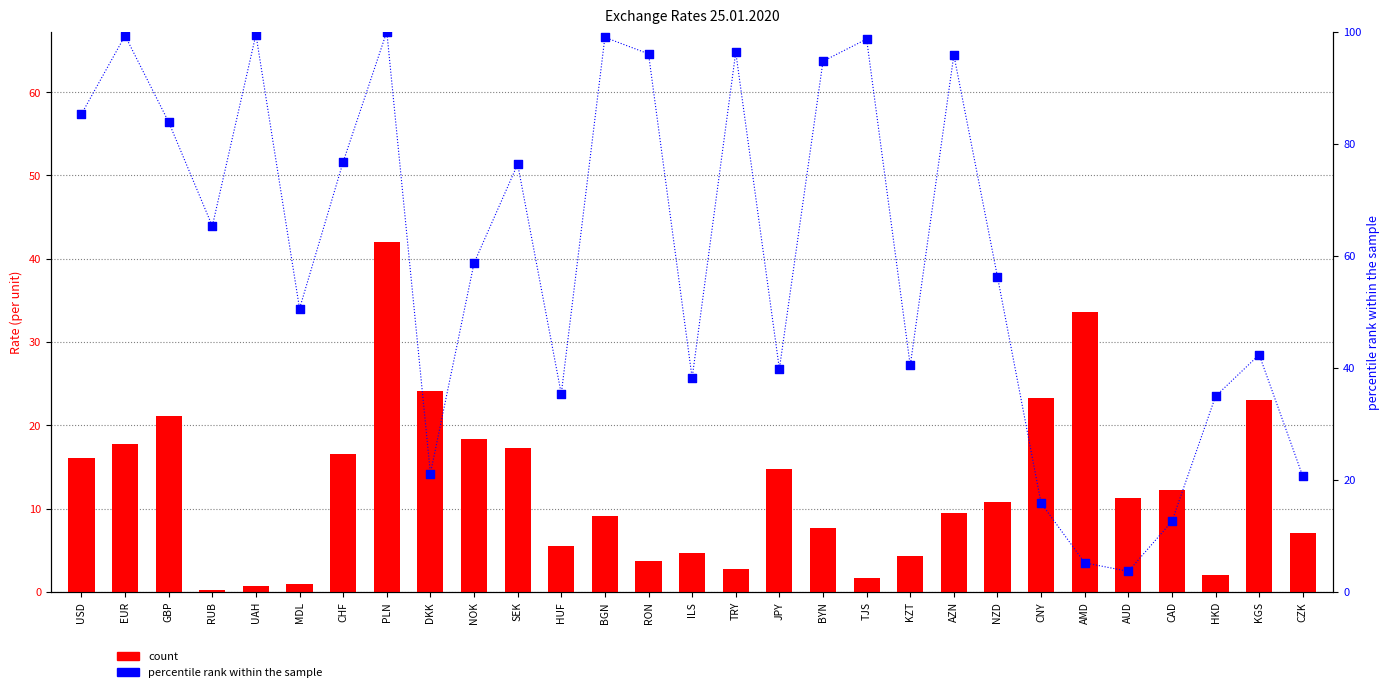

What are all the series names shown in the legend?

count, percentile rank within the sample